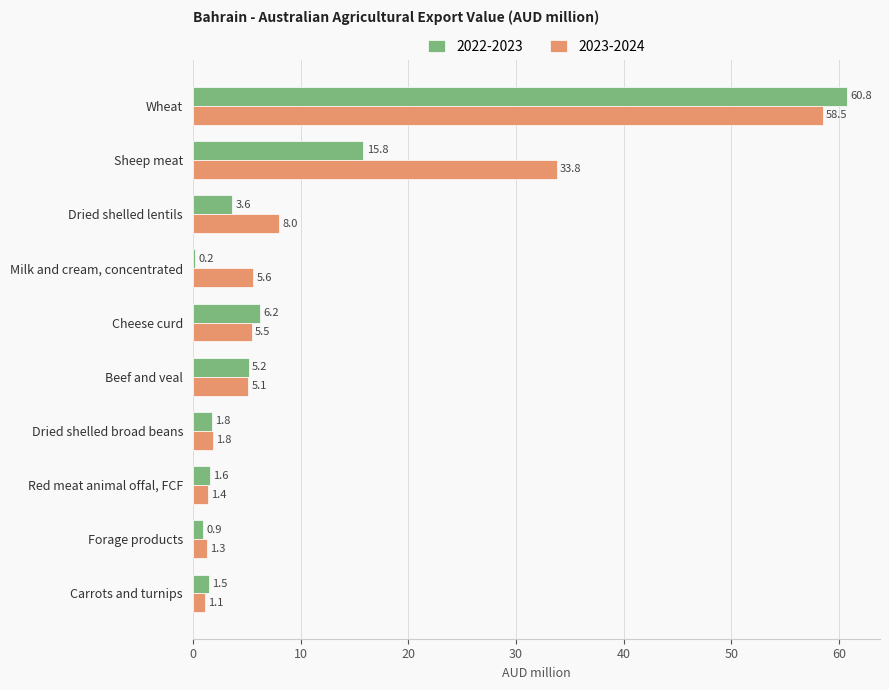

The value of 2023-2024 at Wheat is 58.5. True or false?

True